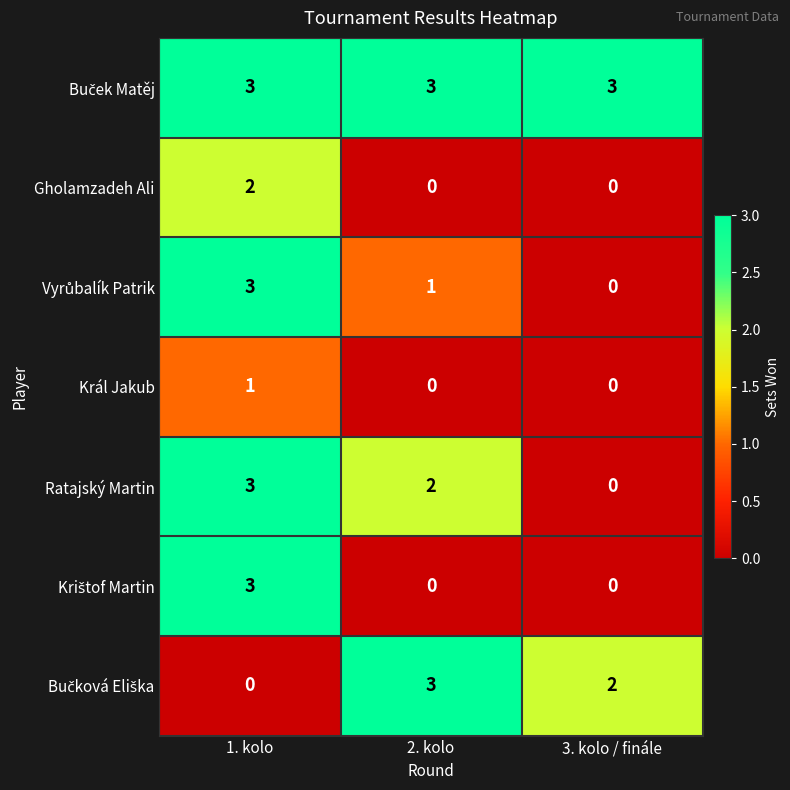

What is the sum of all Ratajský Martin values?

5